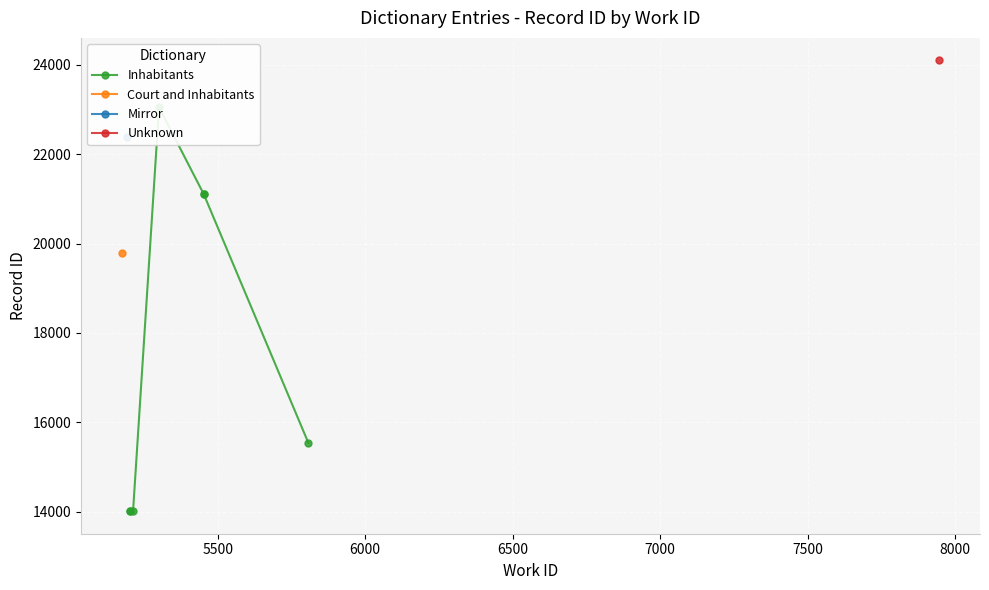

Which has a higher value, 6500 or 6000?

6500